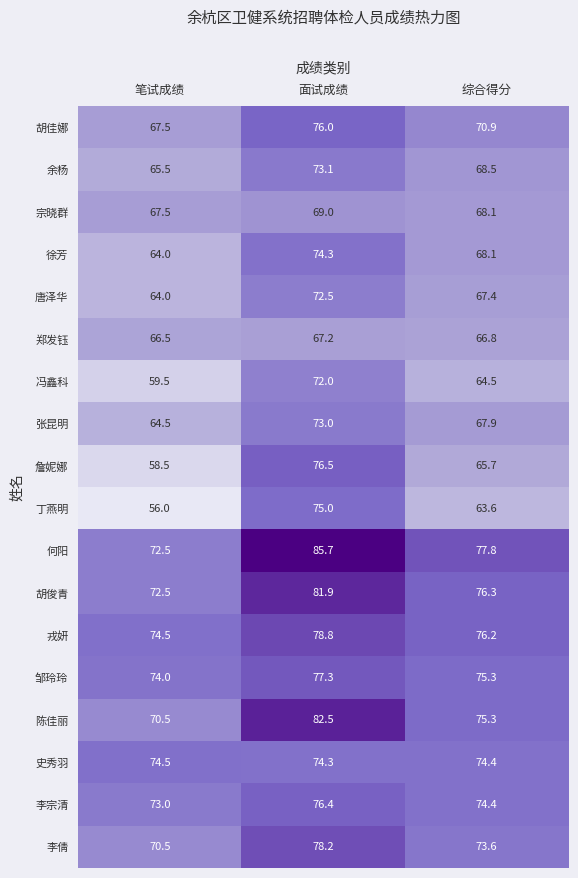

Which series has the largest total across all categories?

何阳